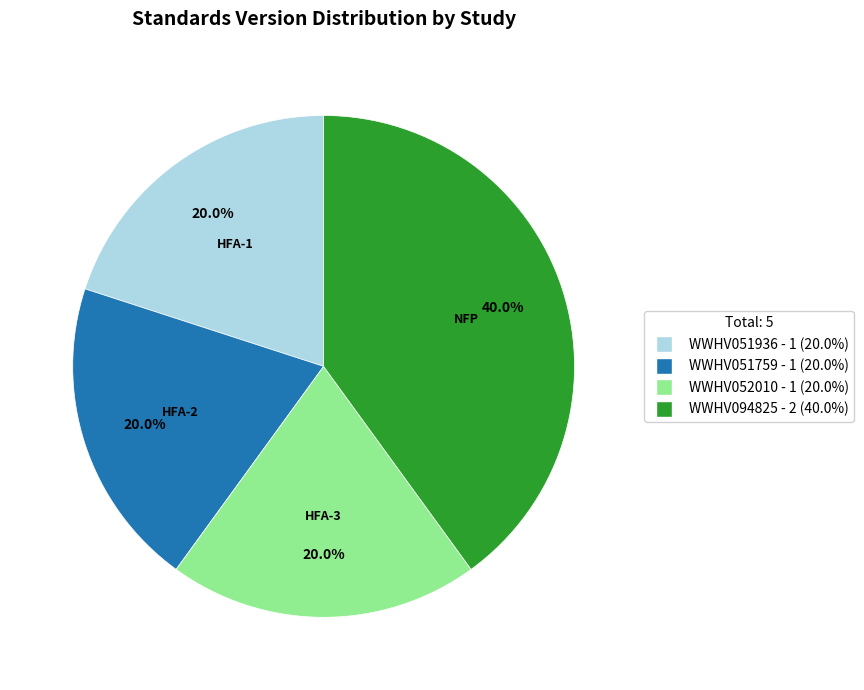

What is the ratio of the value at WWHV052010 to the value at WWHV051759?

1.0